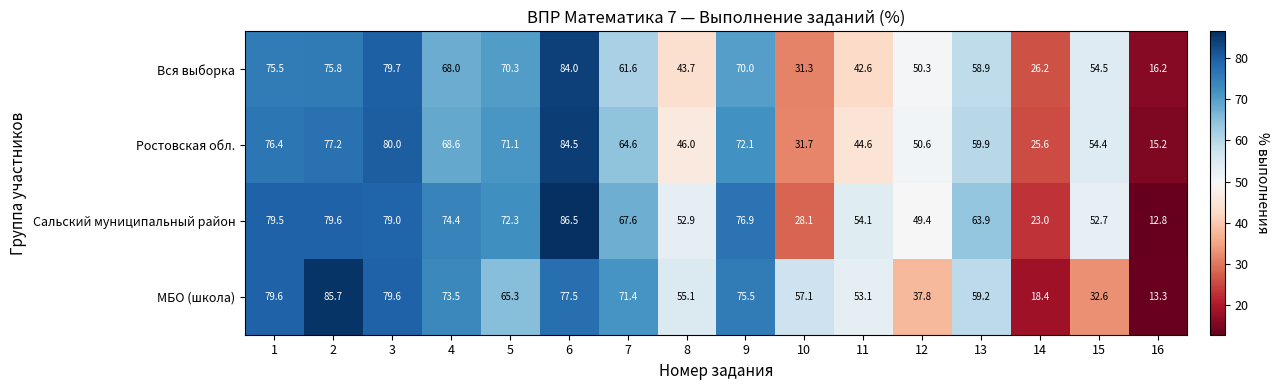

What is the difference between the МБО (школа) values at 1 and 6?

2.1